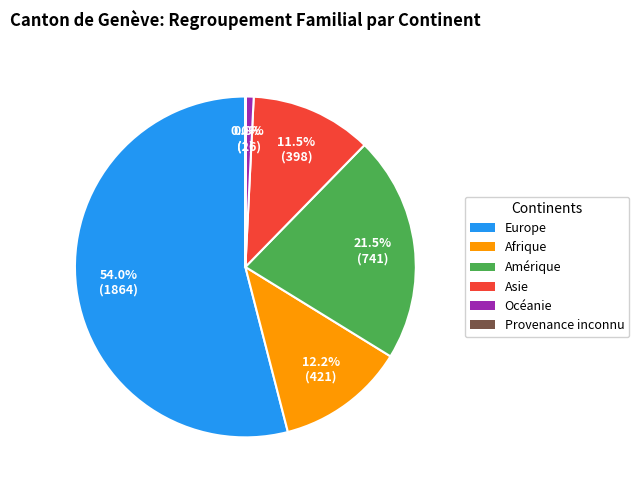

To the nearest percent, what is the difference between the largest and smallest slice percentages?

54%